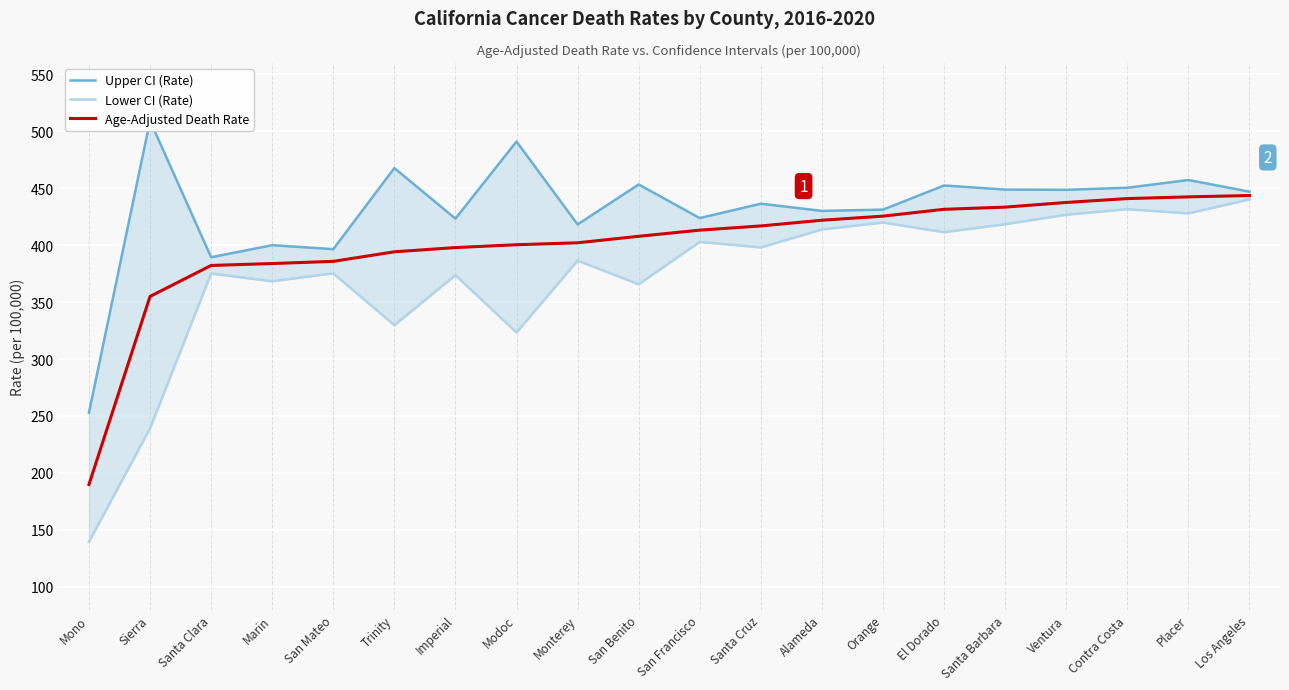

Rank the series by their maximum value, from lowest to highest.

Lower CI (Rate), Age-Adjusted Death Rate, Upper CI (Rate)